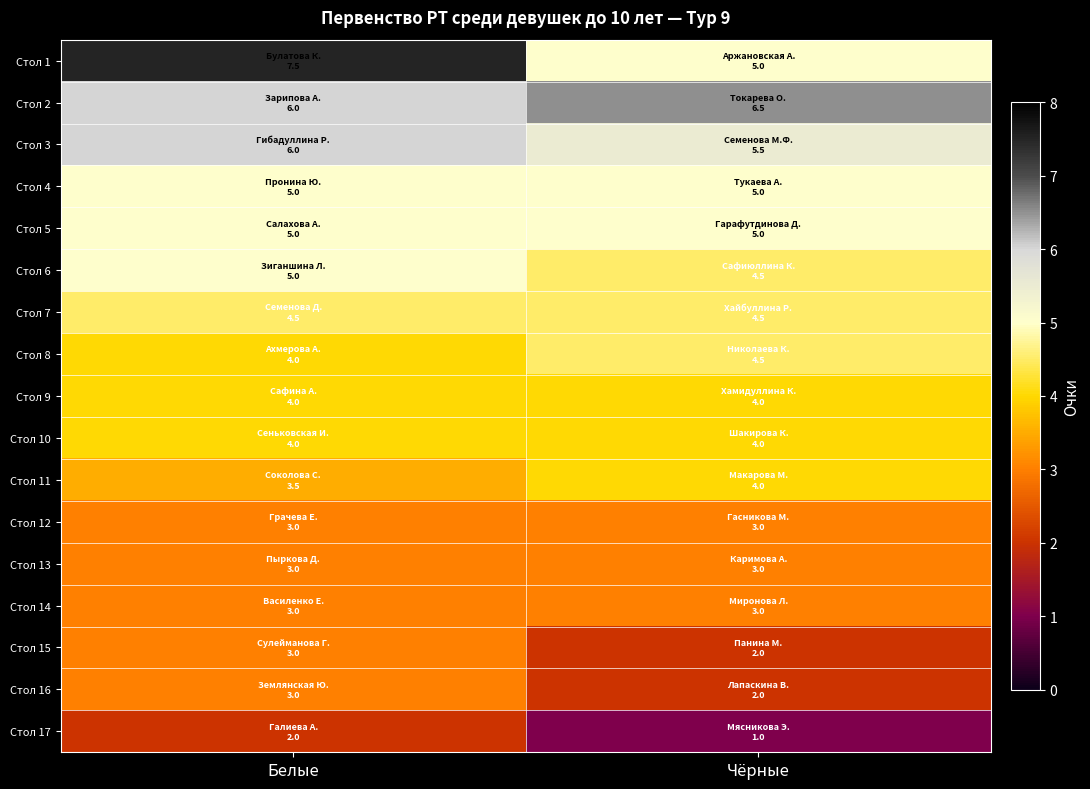

Reading left to right, transcribe all the data shown in this chart.

Стол 1: Белые=7.5	Чёрные=5.0
Стол 2: Белые=6.0	Чёрные=6.5
Стол 3: Белые=6.0	Чёрные=5.5
Стол 4: Белые=5.0	Чёрные=5.0
Стол 5: Белые=5.0	Чёрные=5.0
Стол 6: Белые=5.0	Чёрные=4.5
Стол 7: Белые=4.5	Чёрные=4.5
Стол 8: Белые=4.0	Чёрные=4.5
Стол 9: Белые=4.0	Чёрные=4.0
Стол 10: Белые=4.0	Чёрные=4.0
Стол 11: Белые=3.5	Чёрные=4.0
Стол 12: Белые=3.0	Чёрные=3.0
Стол 13: Белые=3.0	Чёрные=3.0
Стол 14: Белые=3.0	Чёрные=3.0
Стол 15: Белые=3.0	Чёрные=2.0
Стол 16: Белые=3.0	Чёрные=2.0
Стол 17: Белые=2.0	Чёрные=1.0